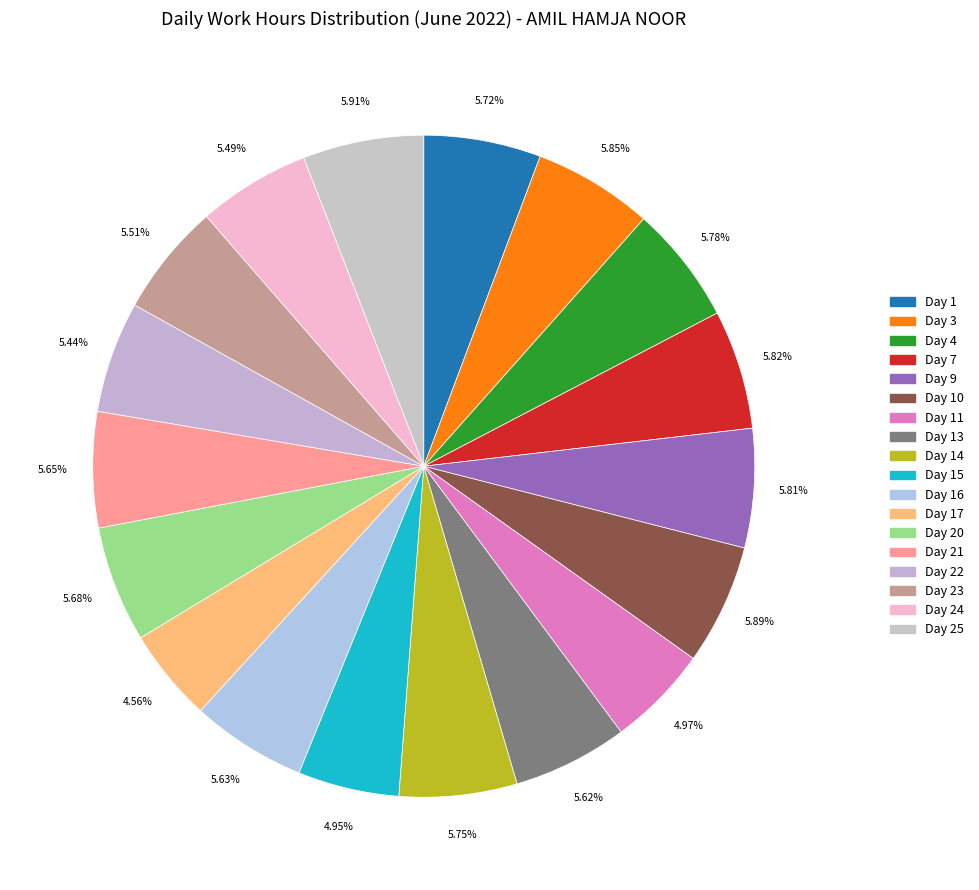

True or false: Day 23 accounts for 1% of the total.

False